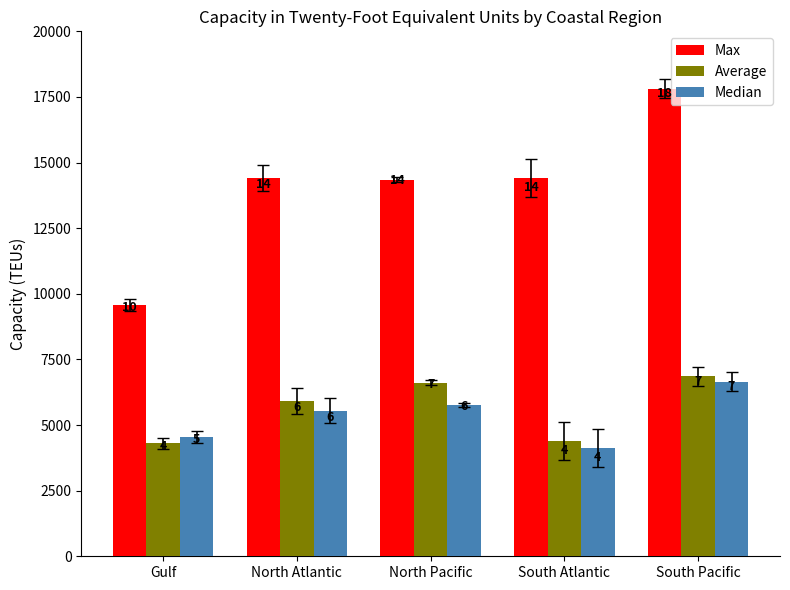

What is the label of the 1st bar from the left?

Gulf